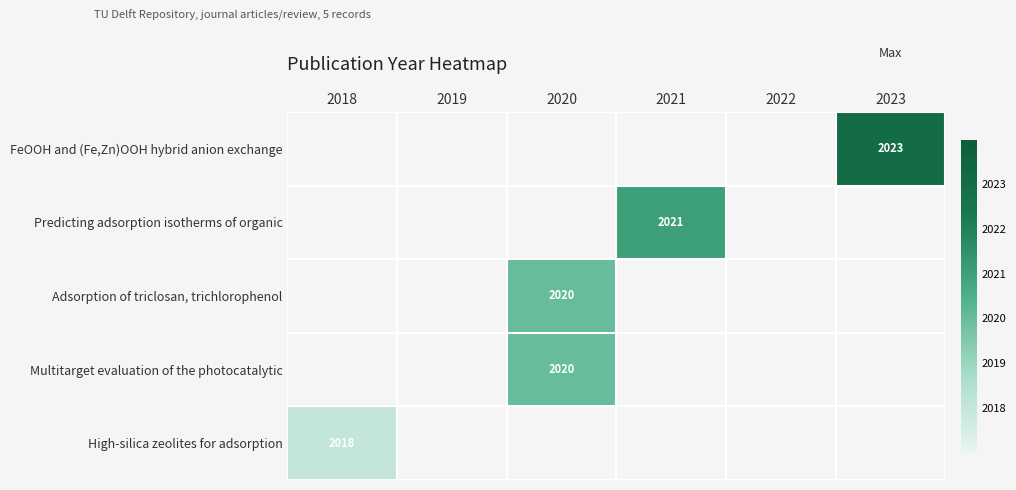

Is it true that Predicting adsorption isotherms of organic equals 2021 at 2021?

True